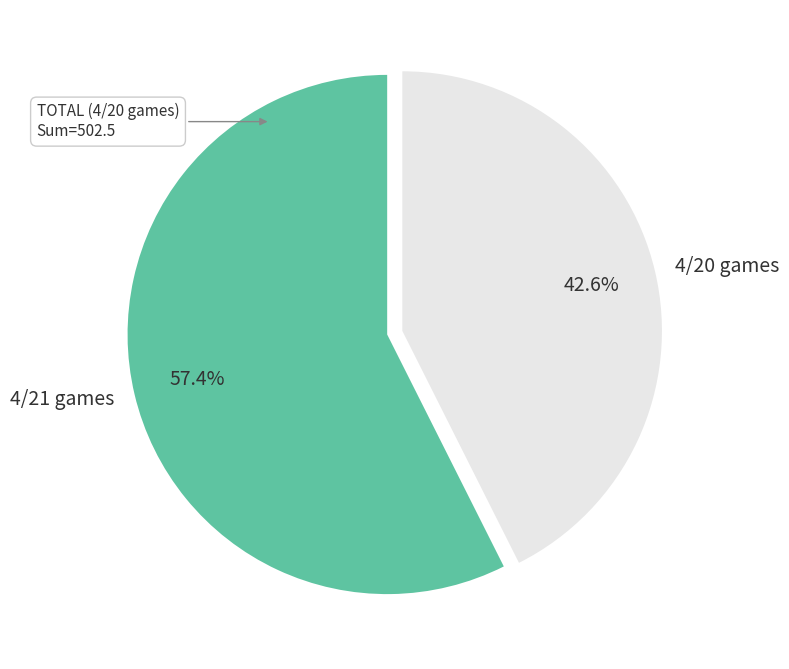

What portion of the pie excludes 4/21 games?

42.6%